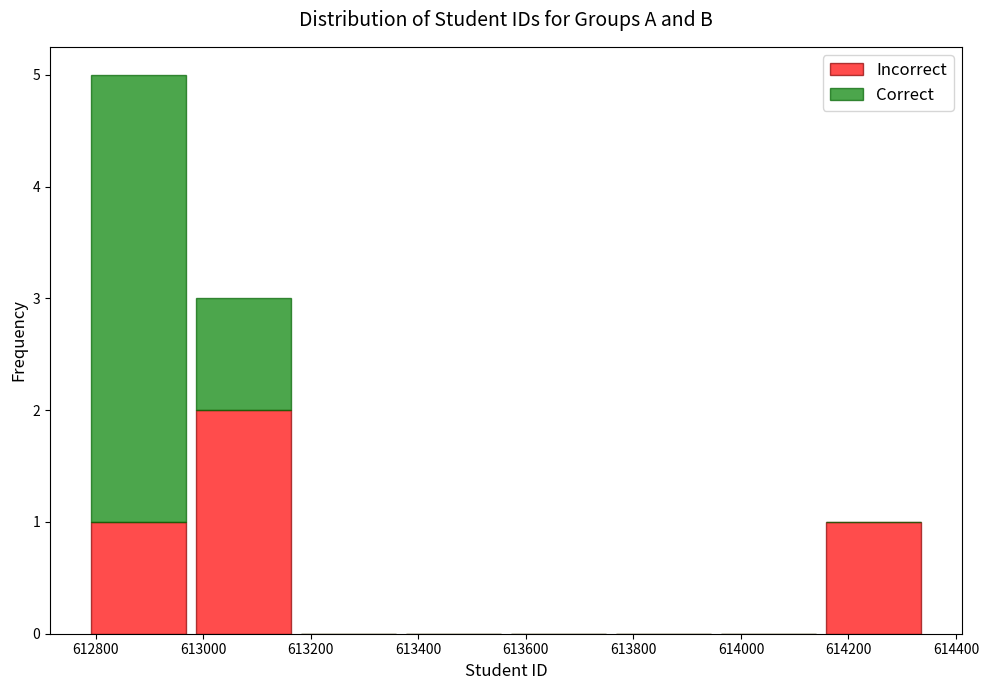

Which range on the x-axis has the tallest stacked bar (by total height)?

612780 to 612980